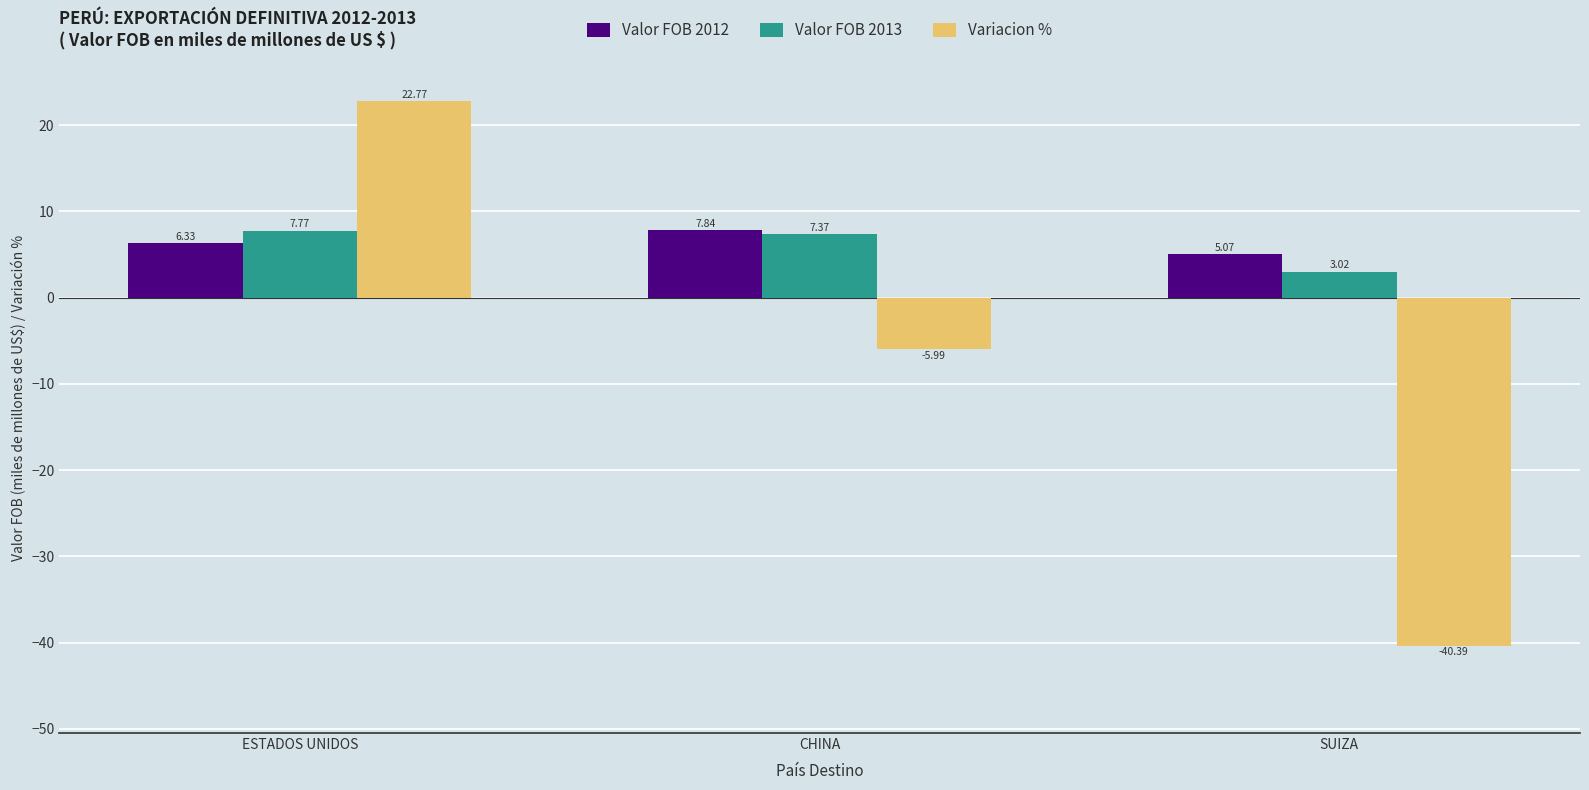

Which series has the largest range (max minus min)?

Variacion %